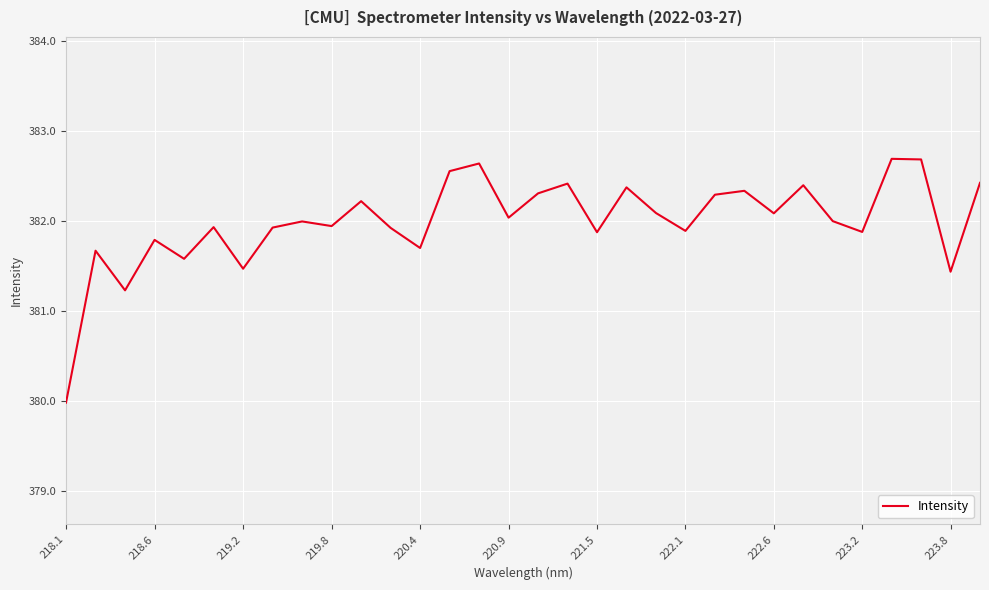

What is the greatest value displayed?

382.7